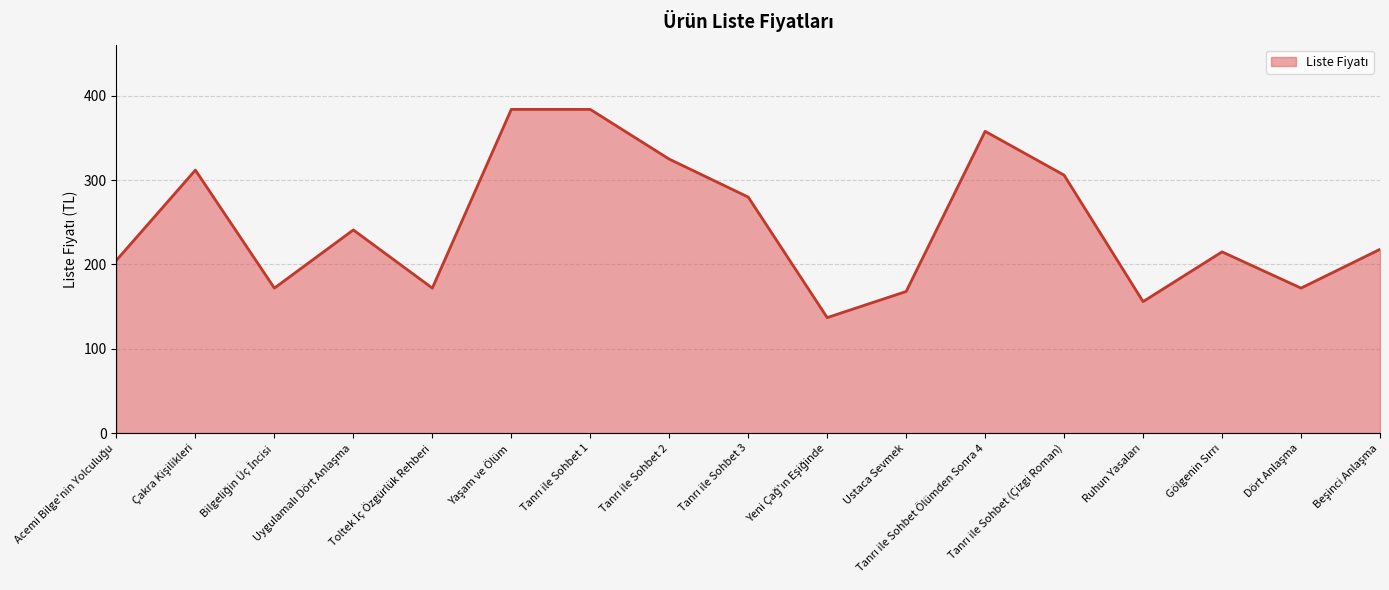

What is the difference between the maximum and minimum values?

247